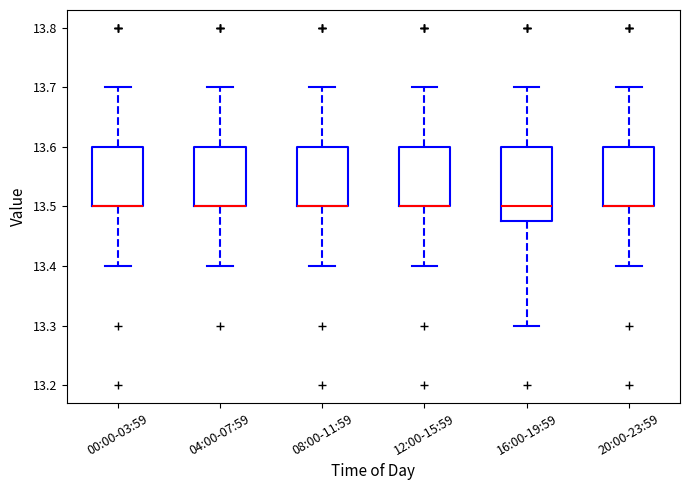

Reading left to right, transcribe this box plot: for each box, give where its median line is, the range the box spans, and where its two whiskers end, as read against the y-axis. The values are not printed on the chart, so give them approximately, as read against the axis.

00:00-03:59: median 13.50 (drawn on the box's lower edge), box 13.50 to 13.60, whiskers 13.40 to 13.70
04:00-07:59: median 13.50 (drawn on the box's lower edge), box 13.50 to 13.60, whiskers 13.40 to 13.70
08:00-11:59: median 13.50 (drawn on the box's lower edge), box 13.50 to 13.60, whiskers 13.40 to 13.70
12:00-15:59: median 13.50 (drawn on the box's lower edge), box 13.50 to 13.60, whiskers 13.40 to 13.70
16:00-19:59: median 13.50, box 13.48 to 13.60, whiskers 13.30 to 13.70
20:00-23:59: median 13.50 (drawn on the box's lower edge), box 13.50 to 13.60, whiskers 13.40 to 13.70